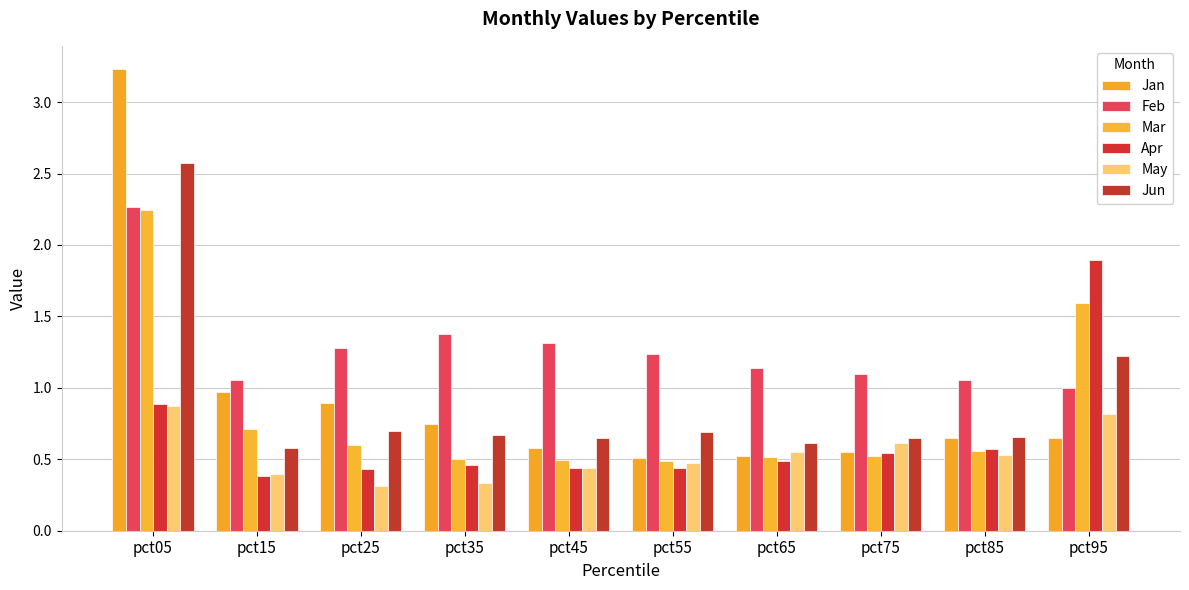

Does the chart contain stacked bars?

No